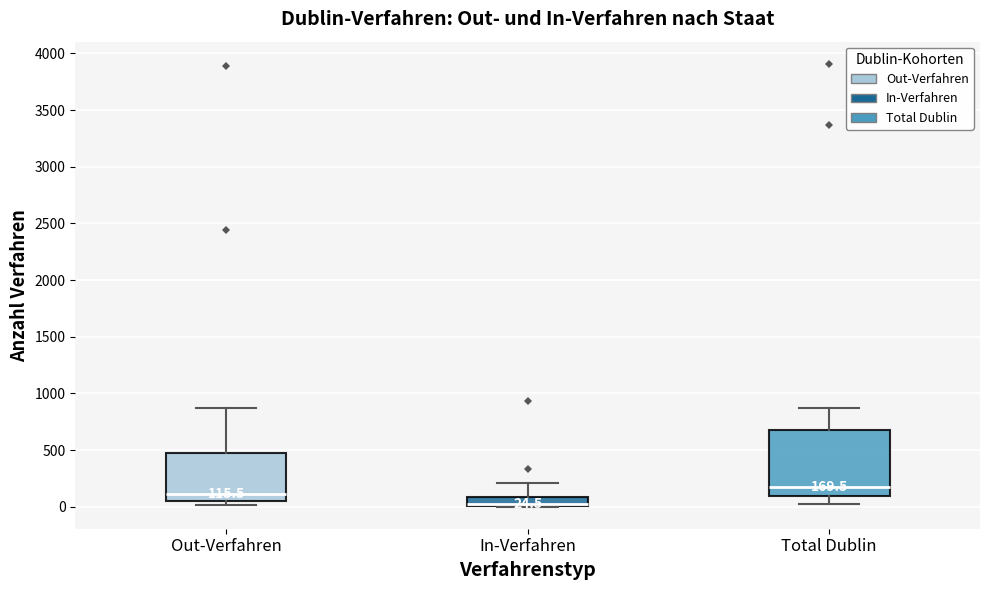

Which box's median line is the highest?

Total Dublin